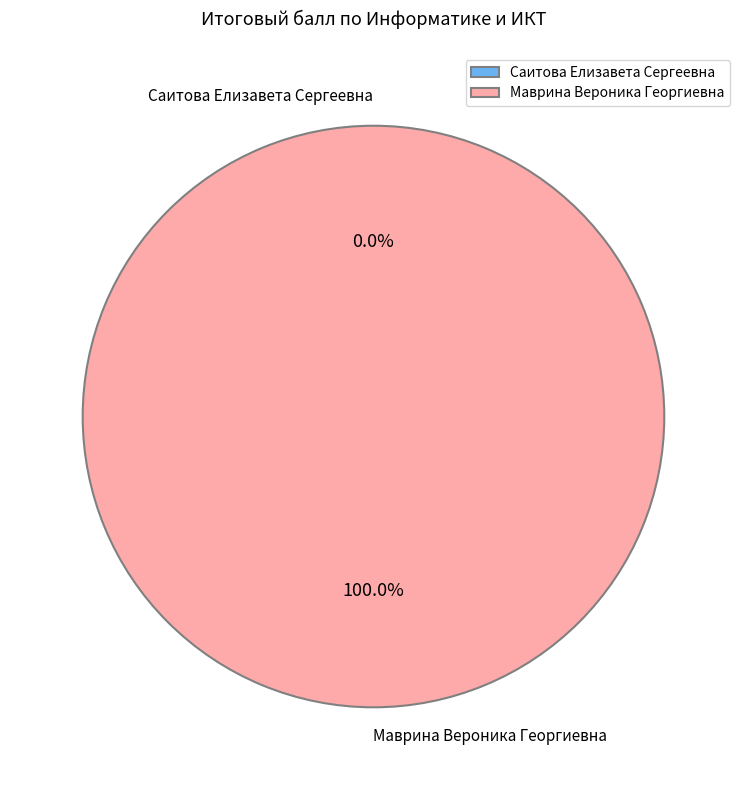

How many slices are in this pie chart?

2